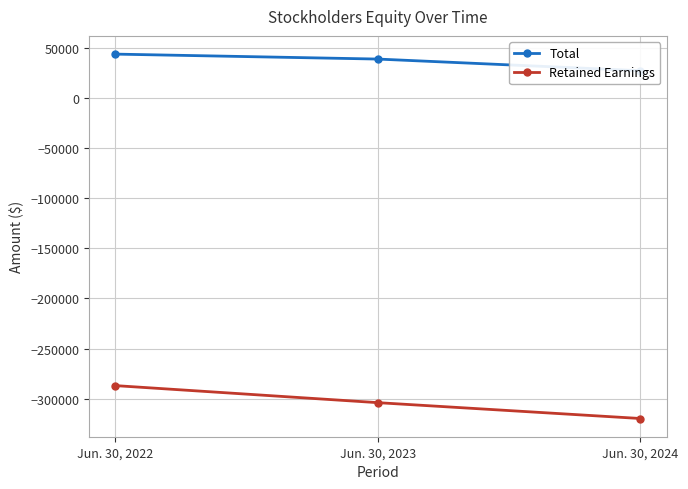

At how many categories does at least one series exceed -234518?

3